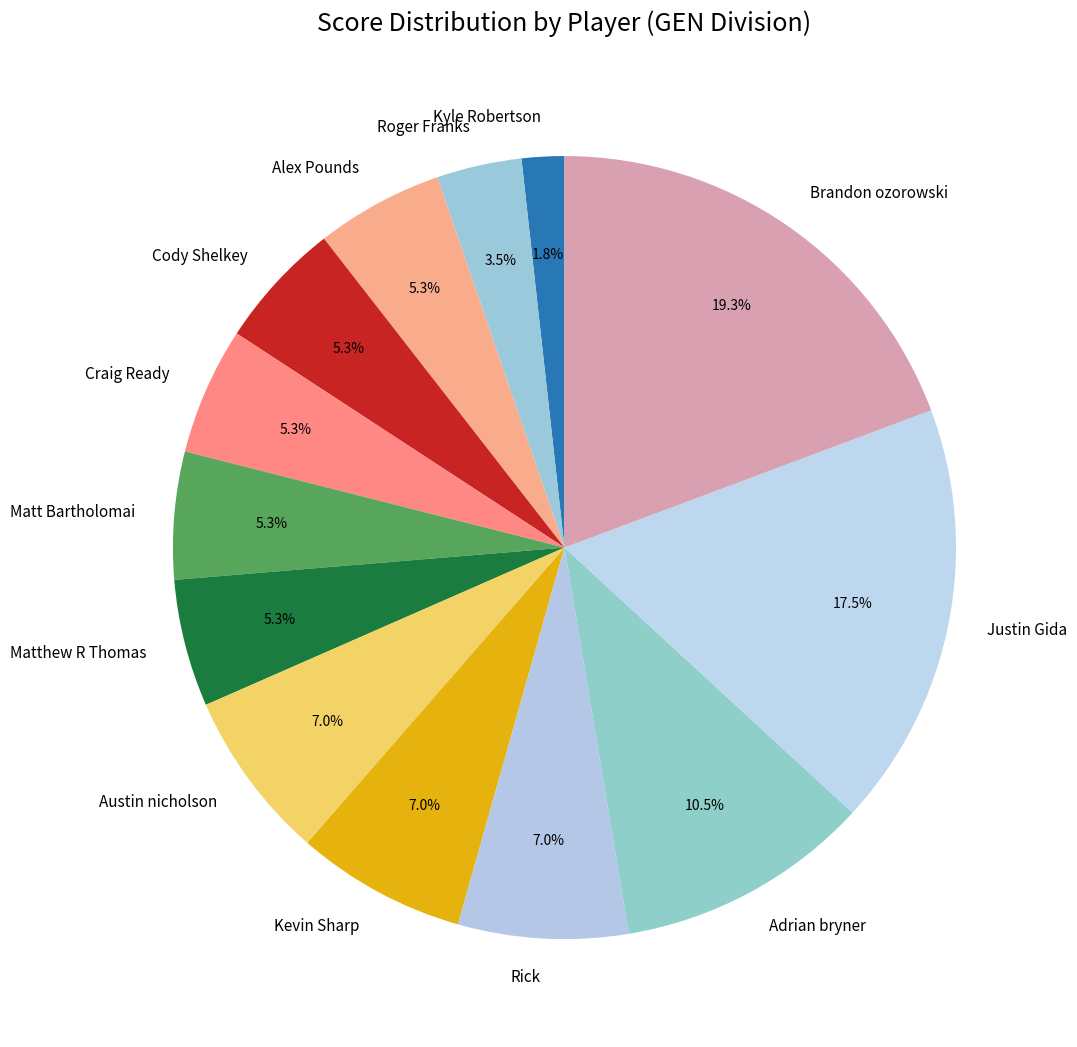

To the nearest percent, what is the difference between the Craig Ready and Brandon ozorowski slice percentages?

14%